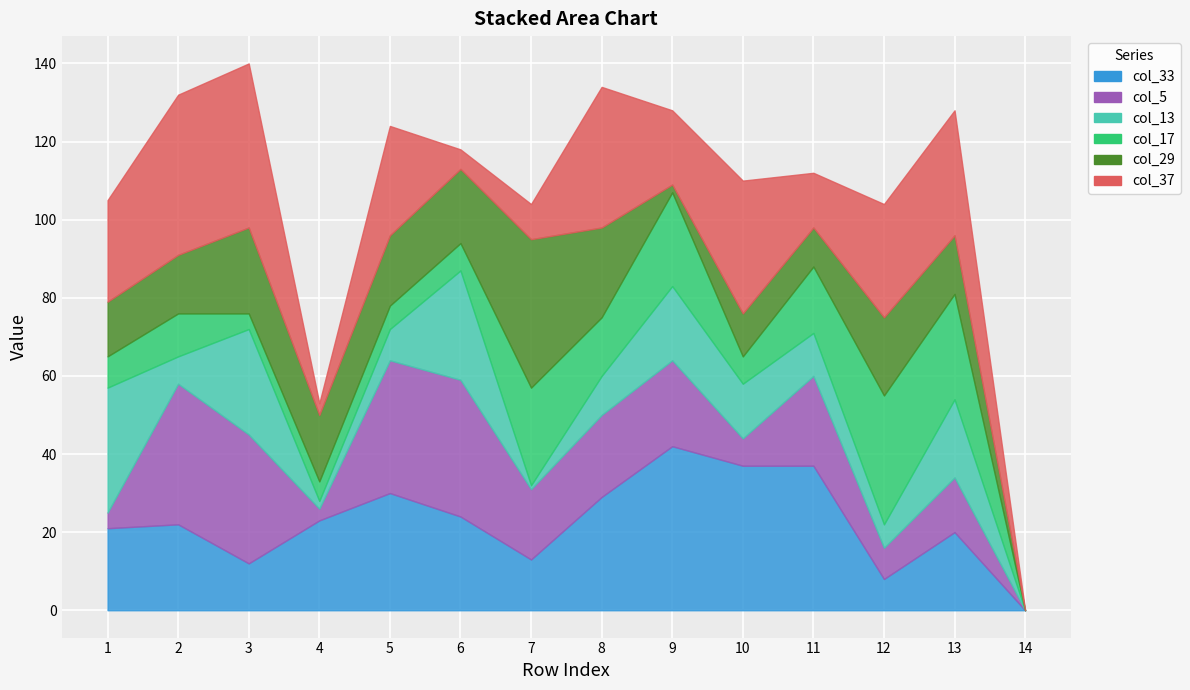

True or false: col_37 has more than 2 interior local peaks.

True